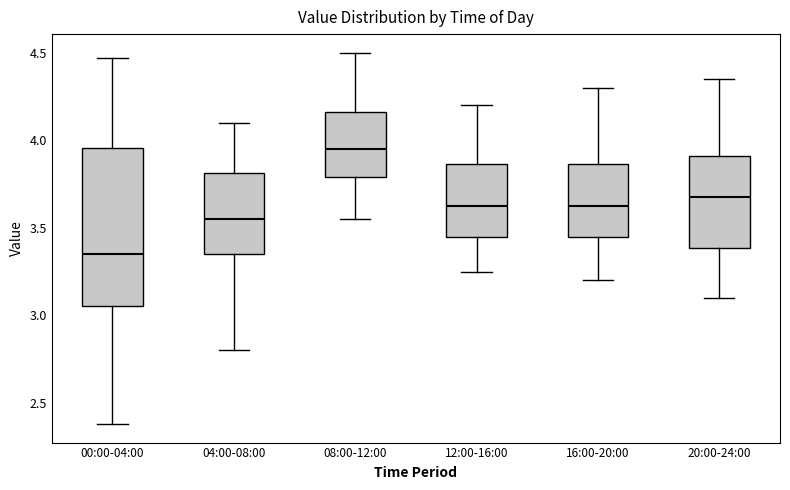

Reading left to right, transcribe this box plot: for each box, give where its median line is, the range the box spans, and where its two whiskers end, as read against the y-axis. The values are not printed on the chart, so give them approximately, as read against the axis.

00:00-04:00: median 3.35, box 3.05 to 3.95, whiskers 2.40 to 4.45
04:00-08:00: median 3.55, box 3.35 to 3.80, whiskers 2.80 to 4.10
08:00-12:00: median 3.95, box 3.80 to 4.15, whiskers 3.55 to 4.50
12:00-16:00: median 3.65, box 3.45 to 3.85, whiskers 3.25 to 4.20
16:00-20:00: median 3.65, box 3.45 to 3.85, whiskers 3.20 to 4.30
20:00-24:00: median 3.70, box 3.40 to 3.90, whiskers 3.10 to 4.35